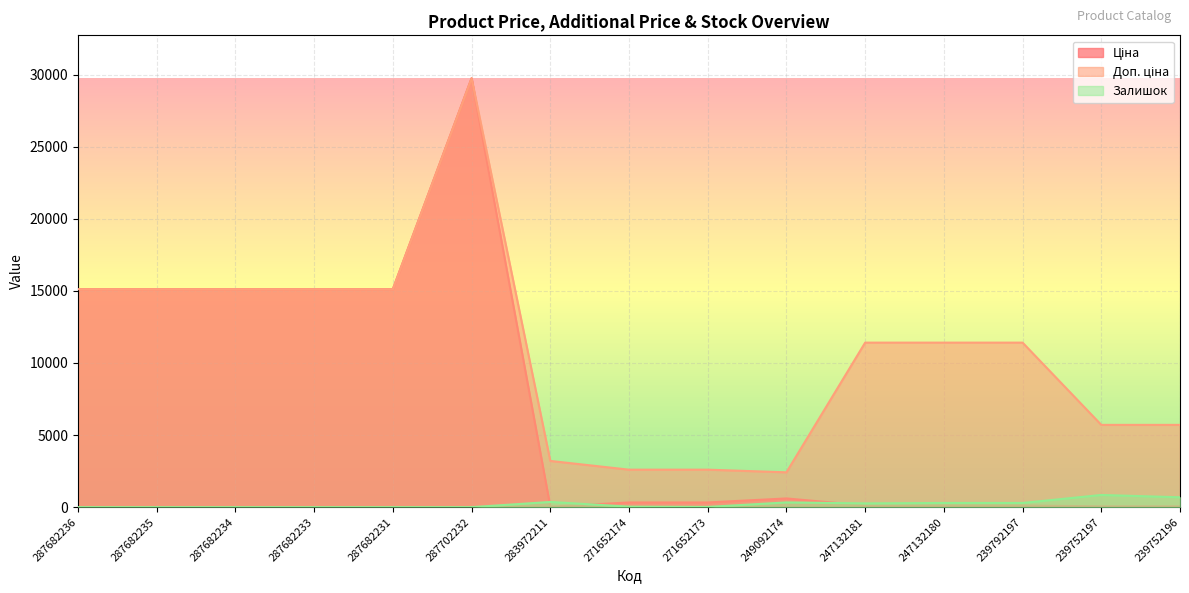

Rank the series by their average value, from lowest to highest.

Залишок, Ціна, Доп. ціна